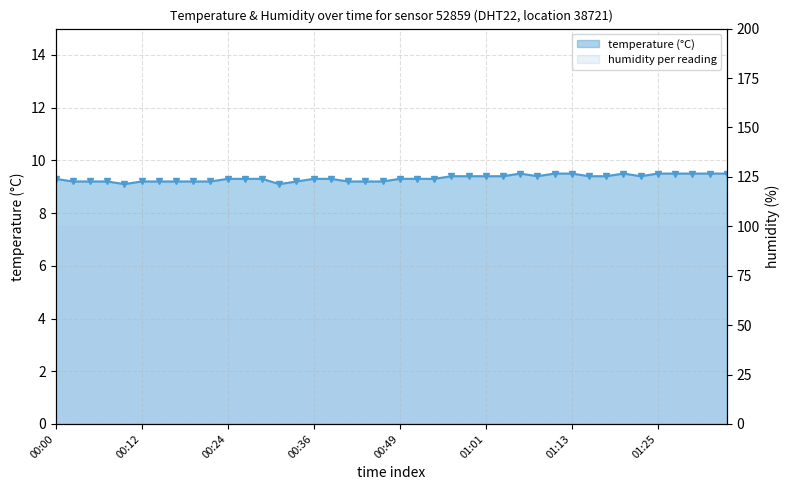

Where is the first local maximum?

27